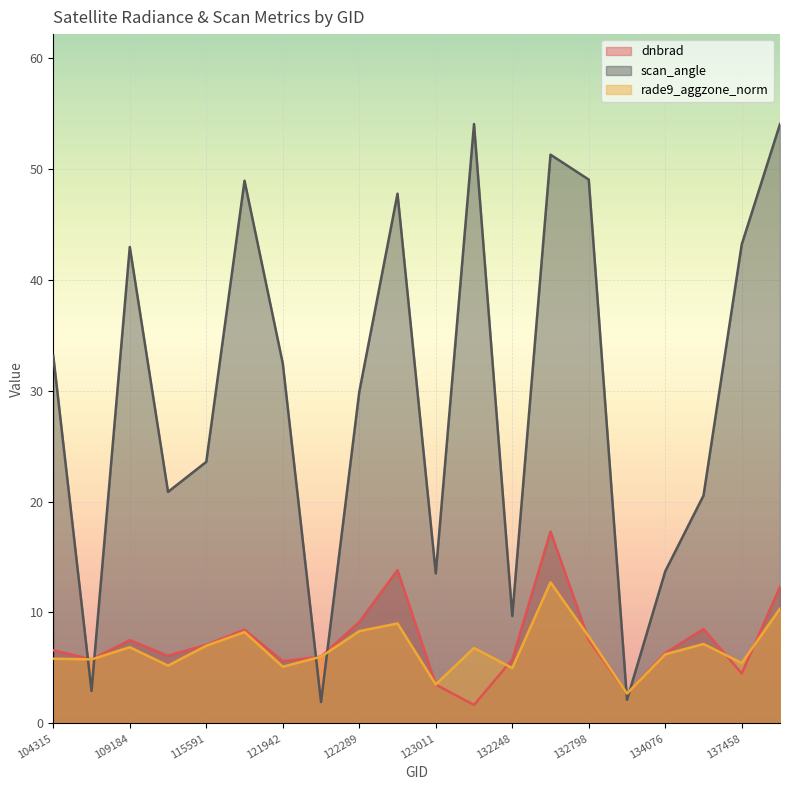

Does the chart display data point markers on the line(s)?

No